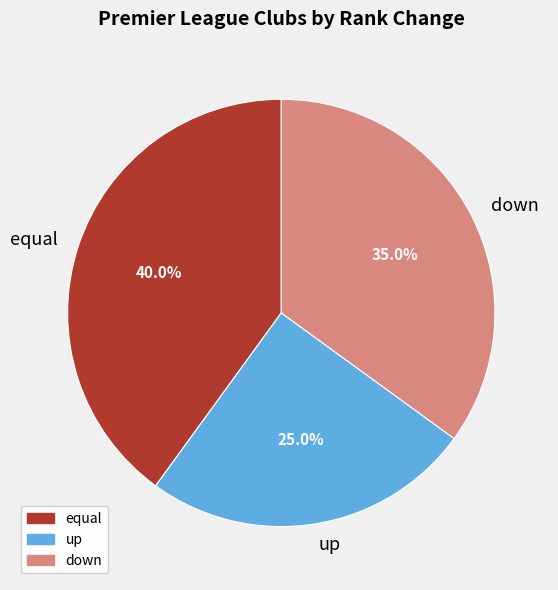

To the nearest percent, what portion does up represent?

25%